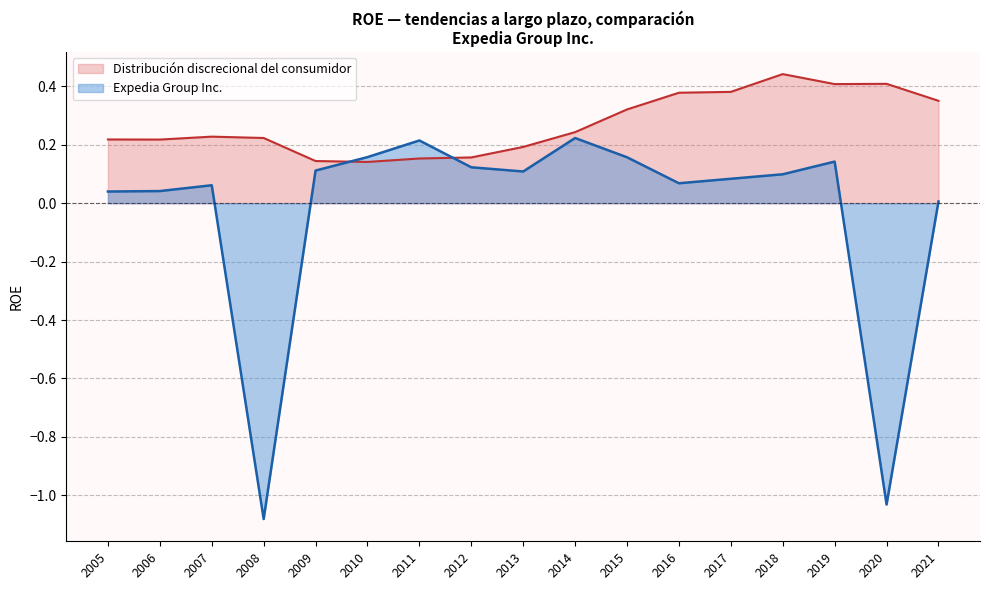

True or false: Distribución discrecional del consumidor has a value of 0.1 at 2006.

False